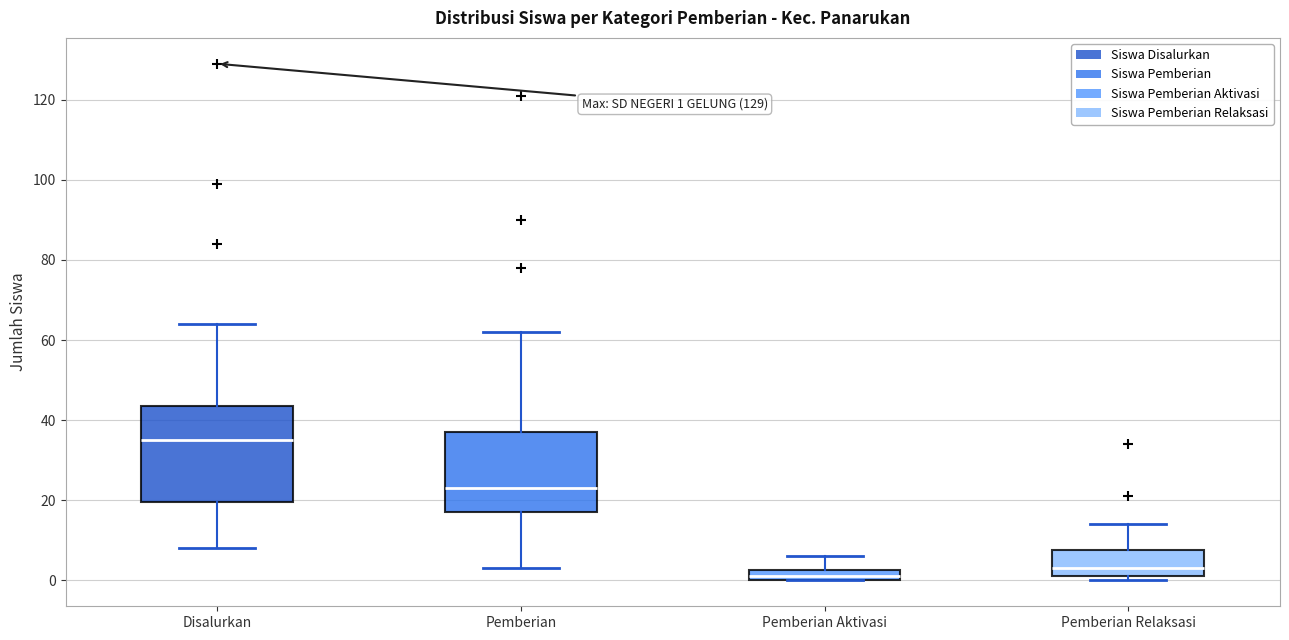

Which box is the tallest, from its lower edge to its upper edge?

Disalurkan